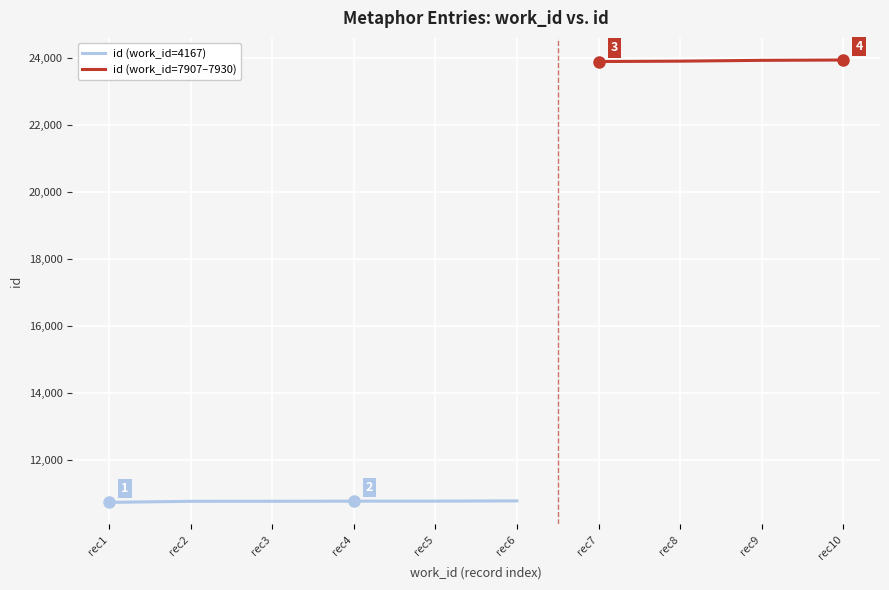

Reading left to right, extract all data points from this chart.

10748	10780	10781	10784	10785	10792	23894	23905	23929	23939